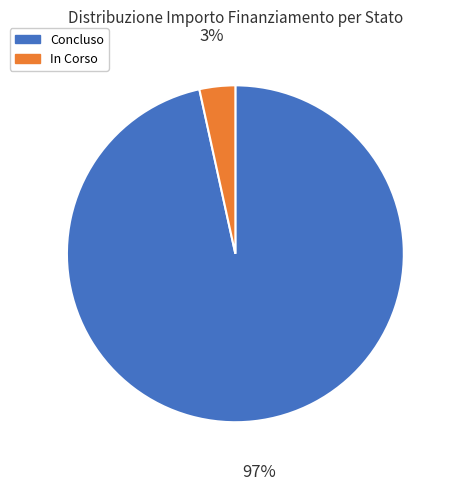

To the nearest percent, what is the average slice percentage?

50%